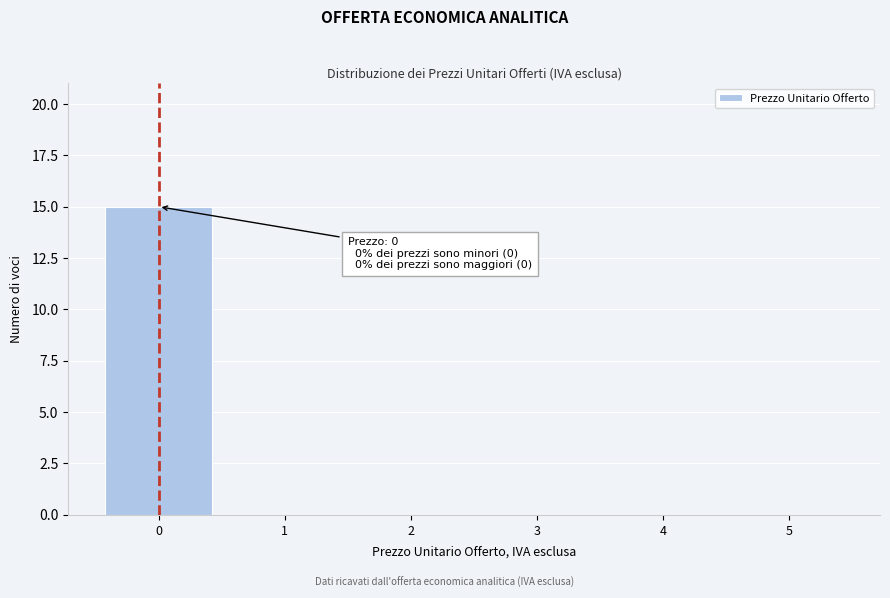

Reading left to right, list all the values displayed in this chart.

0=15	1=0	2=0	3=0	4=0	5=0